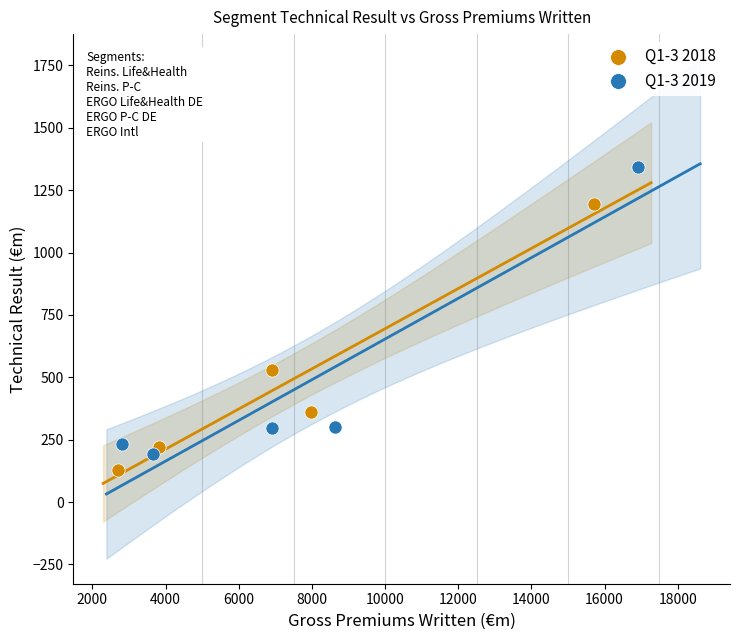

Which series has the largest Y range (max minus min)?

Q1-3 2019